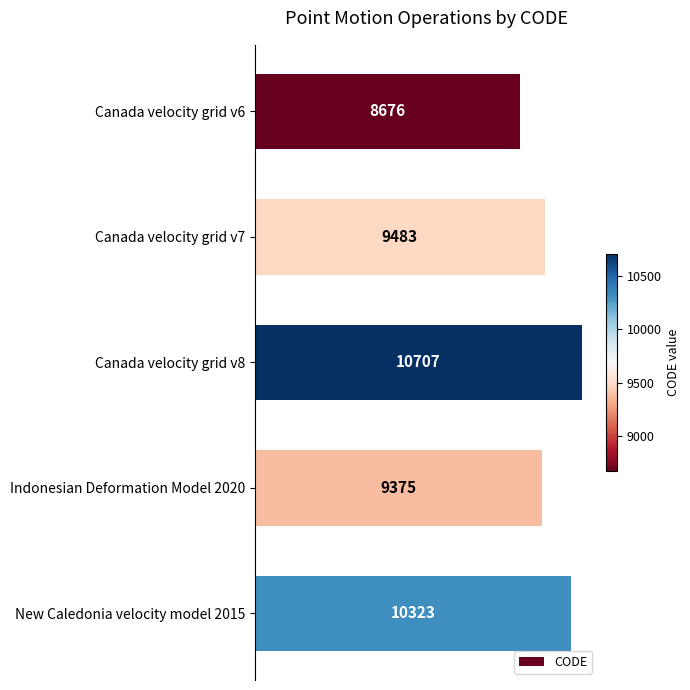

What is the smallest value displayed?

8676